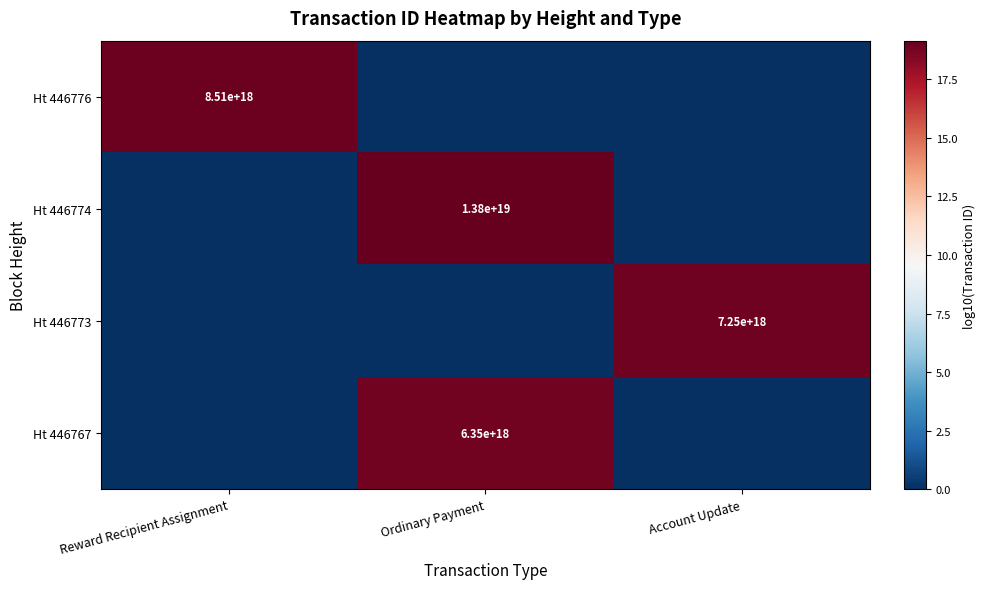

Between Ordinary Payment and Account Update, which is larger?

Ordinary Payment